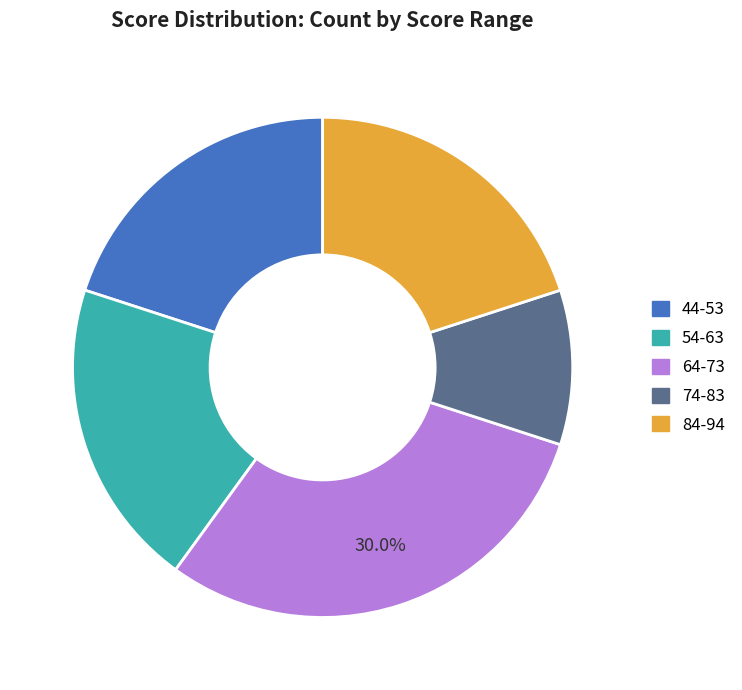

Count the number of slices in the pie.

5